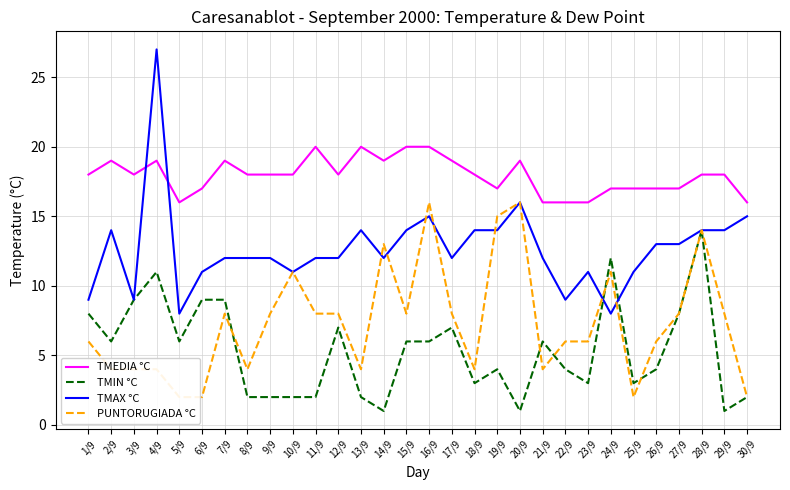

Reading left to right, transcribe all the data shown in this chart.

TMEDIA °C: 18	19	18	19	16	17	19	18	18	18	20	18	20	19	20	20	19	18	17	19	16	16	16	17	17	17	17	18	18	16
TMIN °C: 8	6	9	11	6	9	9	2	2	2	2	7	2	1	6	6	7	3	4	1	6	4	3	12	3	4	8	14	1	2
TMAX °C: 9	14	9	27	8	11	12	12	12	11	12	12	14	12	14	15	12	14	14	16	12	9	11	8	11	13	13	14	14	15
PUNTORUGIADA °C: 6	4	4	4	2	2	8	4	8	11	8	8	4	13	8	16	8	4	15	16	4	6	6	11	2	6	8	14	8	2